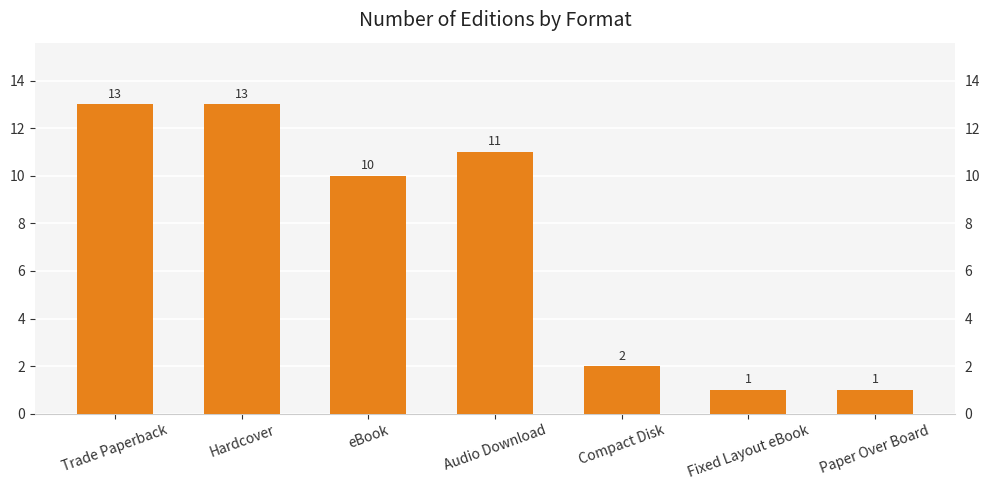

The chart shows a value of 1 at Fixed Layout eBook. True or false?

True